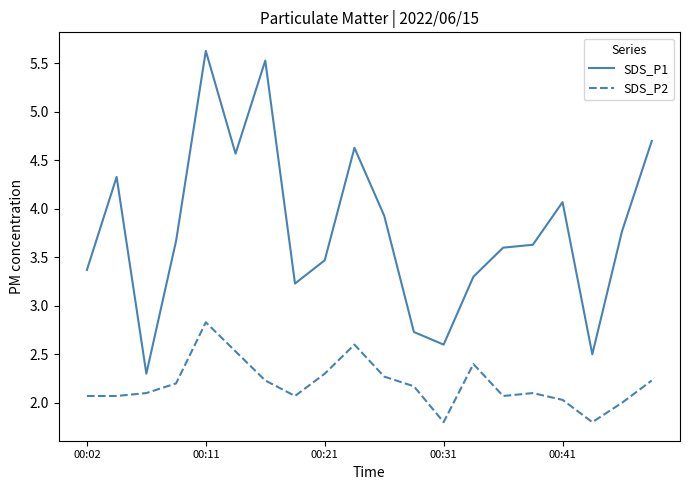

Rank the series by their average value, from lowest to highest.

SDS_P2, SDS_P1